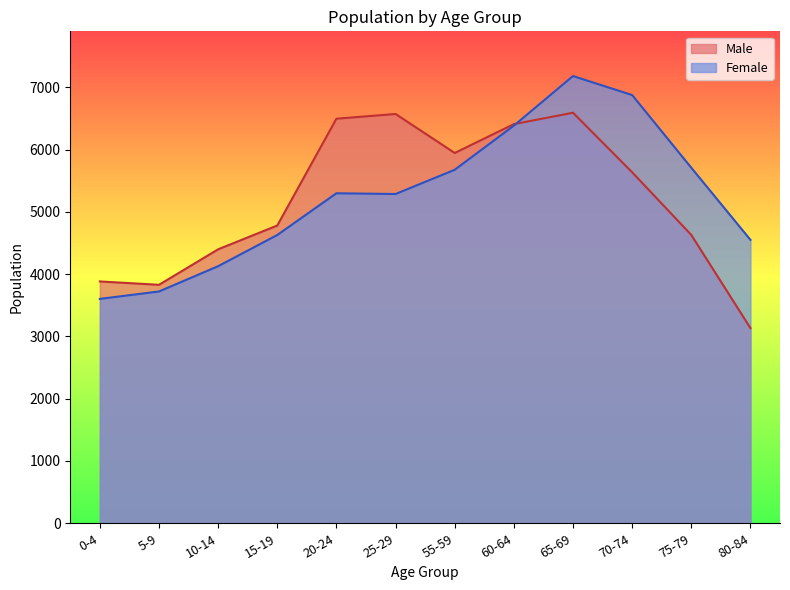

What position from the right is 65-69?

4